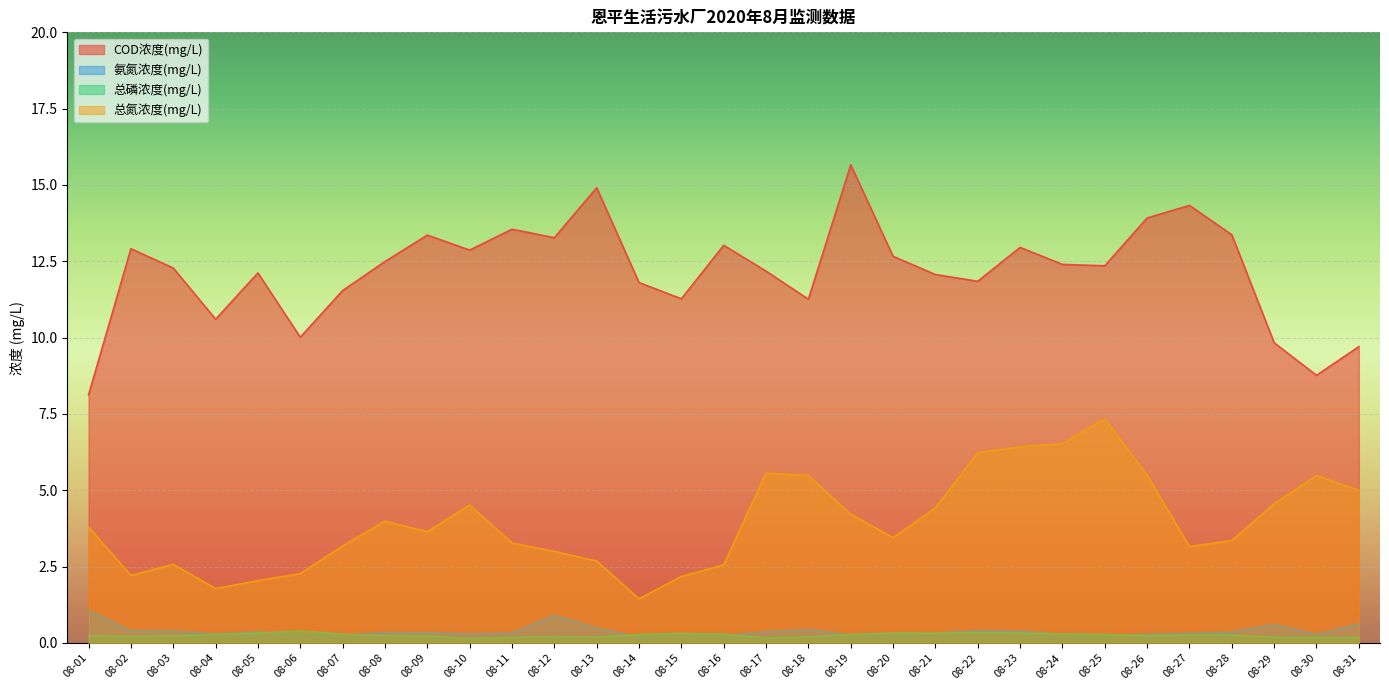

What is the value of the 总氮浓度(mg/L) point at the 26th from the left?

5.5